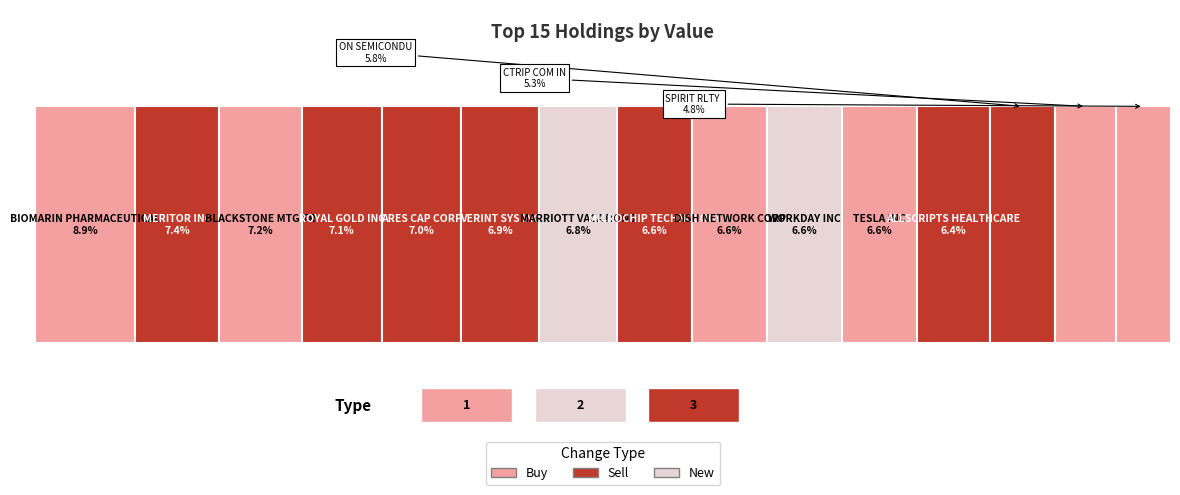

List the labels in order of value, largest first.

BIOMARIN PHARMACEUTICAL, MERITOR INC, BLACKSTONE MTG TR, ROYAL GOLD INC, ARES CAP CORP, VERINT SYS INC, MARRIOTT VACATIONS, MICROCHIP TECHNOLOGY, DISH NETWORK CORP, WORKDAY INC, TESLA INC, ALLSCRIPTS HEALTHCARE, ON SEMICONDUCTOR, CTRIP COM INTL, SPIRIT RLTY CAP